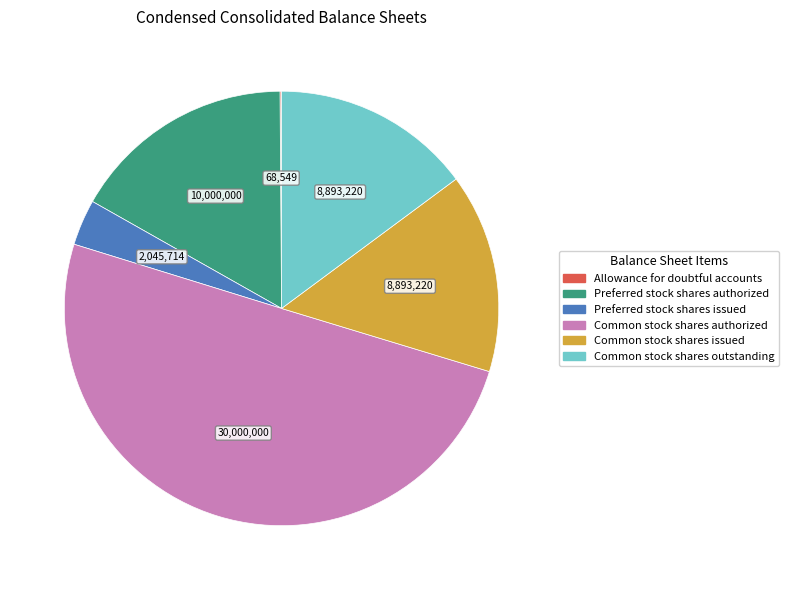

Which slice represents more than half of the pie?

Common stock shares authorized